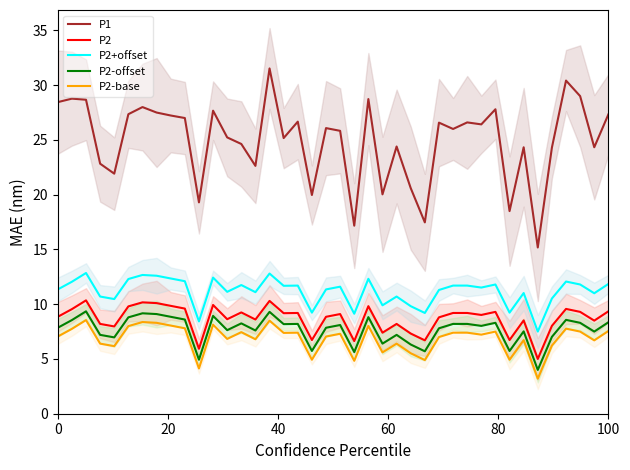

True or false: P2-offset has a value of 7.8 at 0.

True